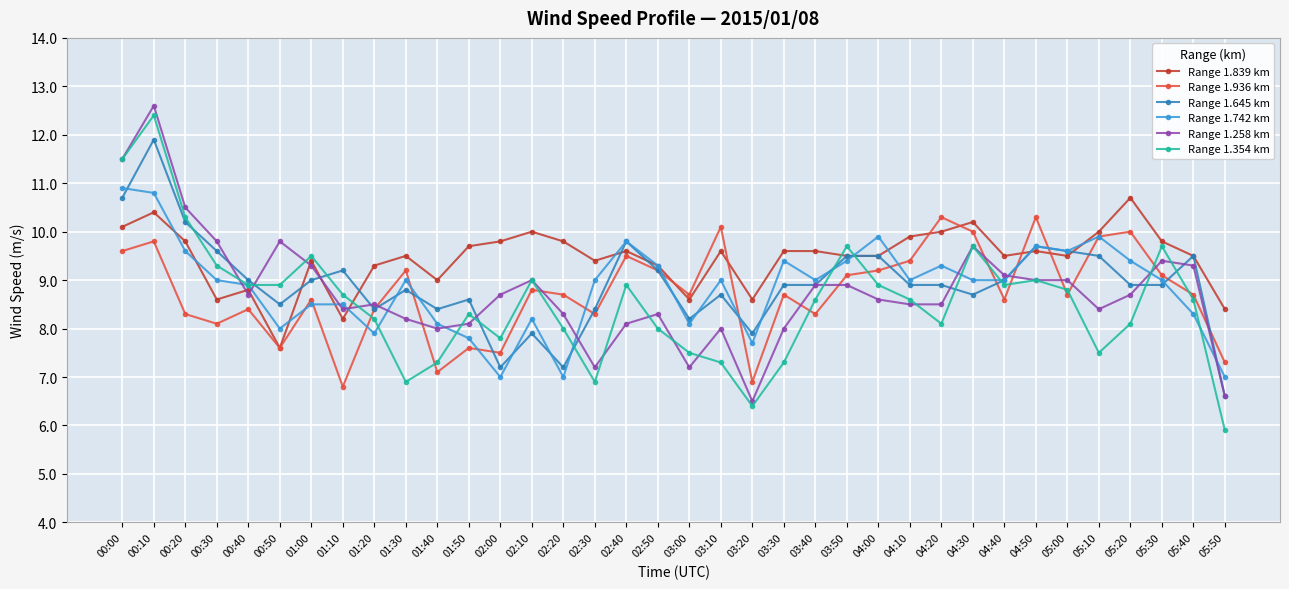

What is the difference between the Range 1.645 km values at 00:00 and 05:50?

4.1